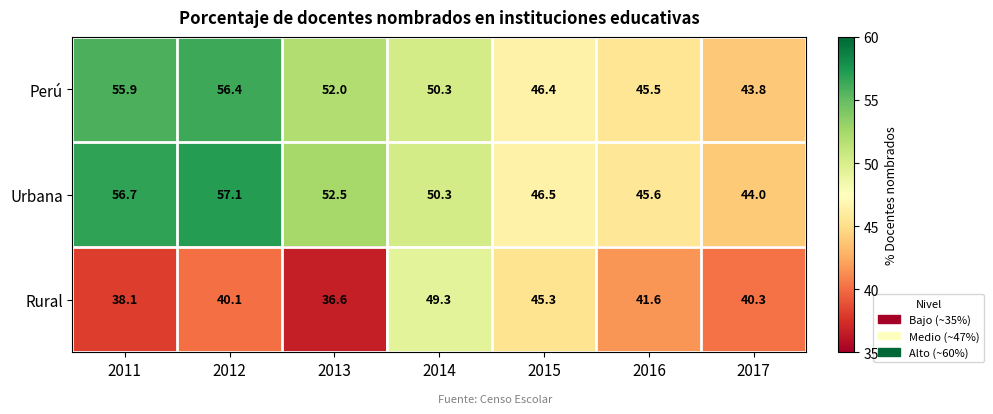

True or false: Rural has a value of 13.0 at 2013.

False